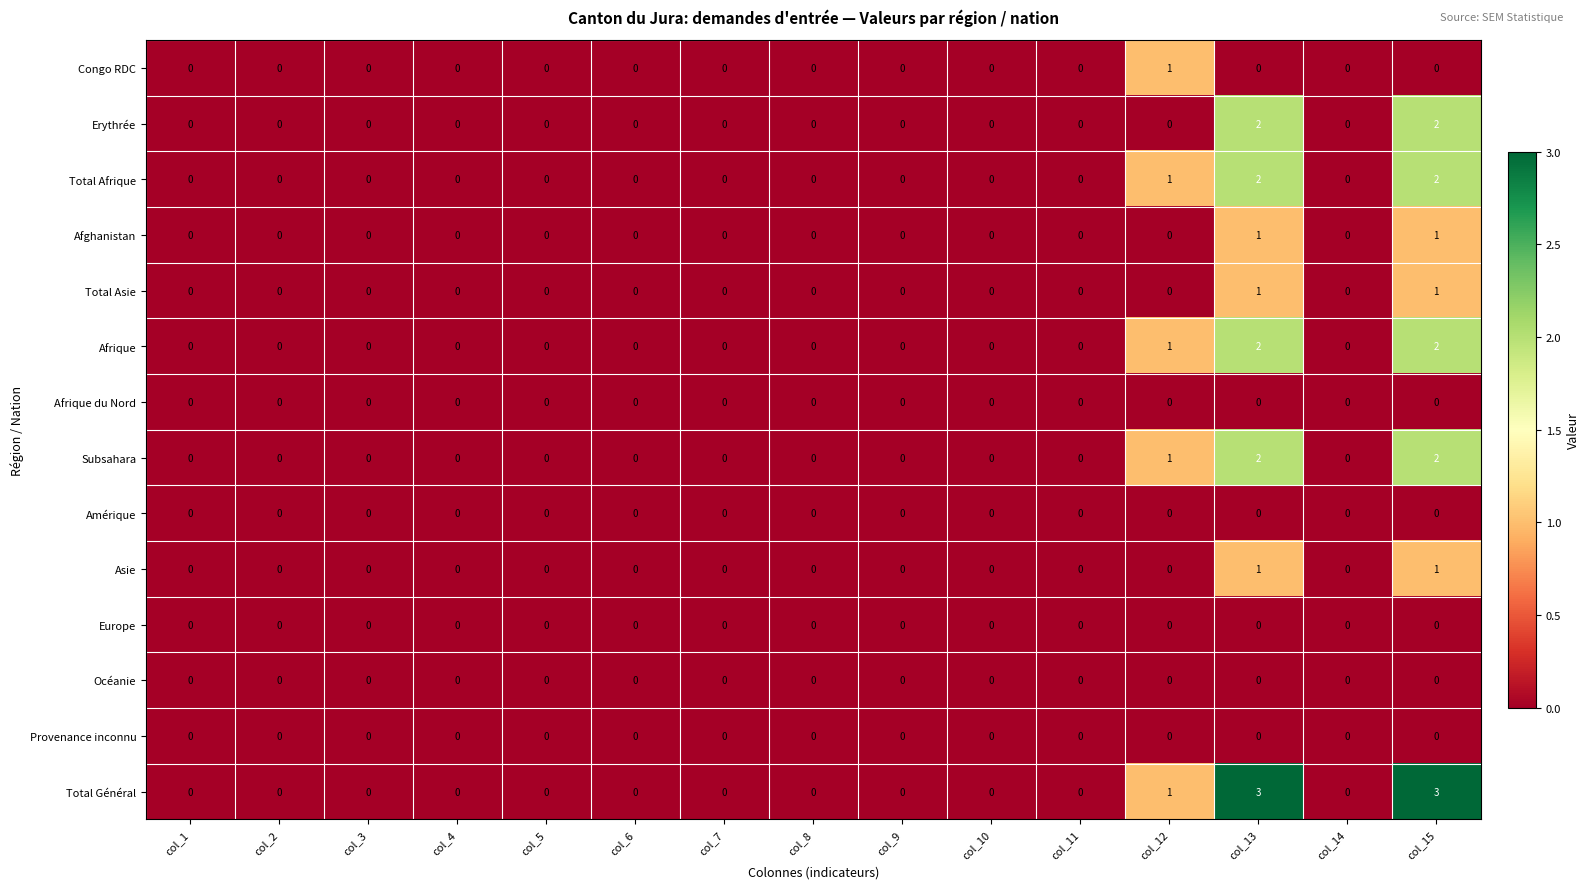

Count the number of categories in the chart.

15